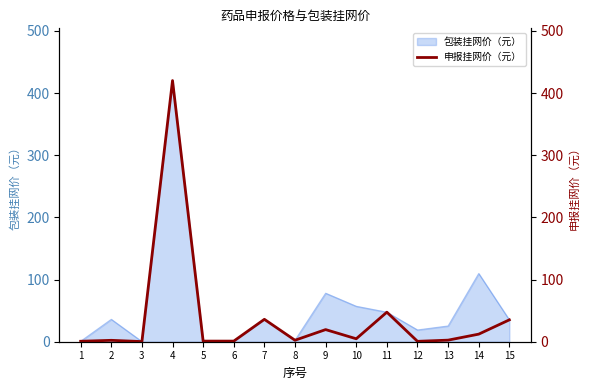

How many values exceed 2?

10